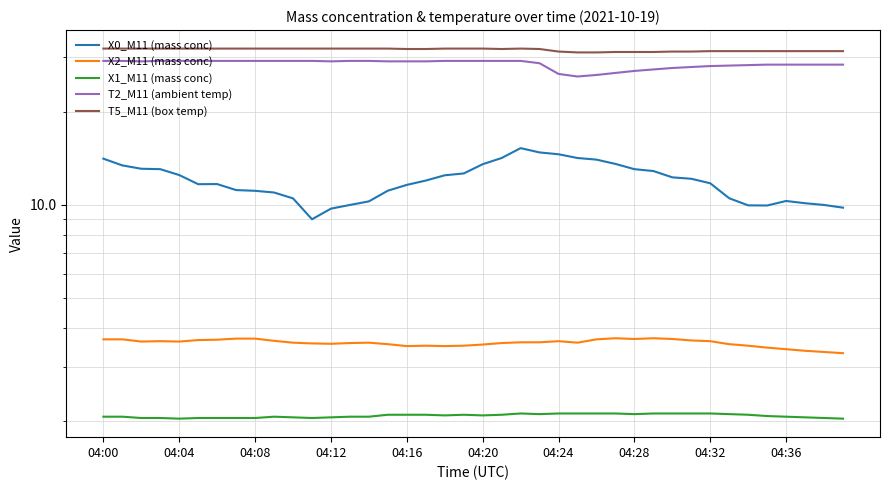

What is the total value across all series at 04:28?

78.1